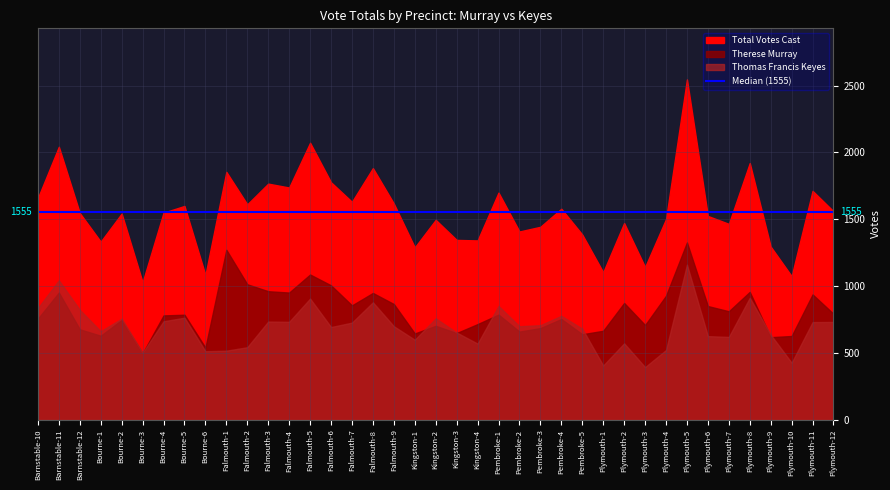

What position from the right is Falmouth-4?

27